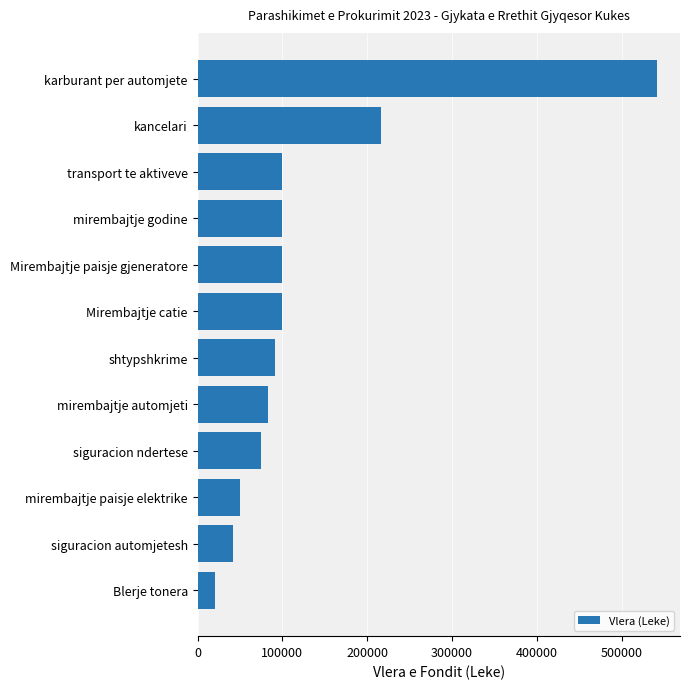

The chart shows a value of 286406 at karburant per automjete. True or false?

False